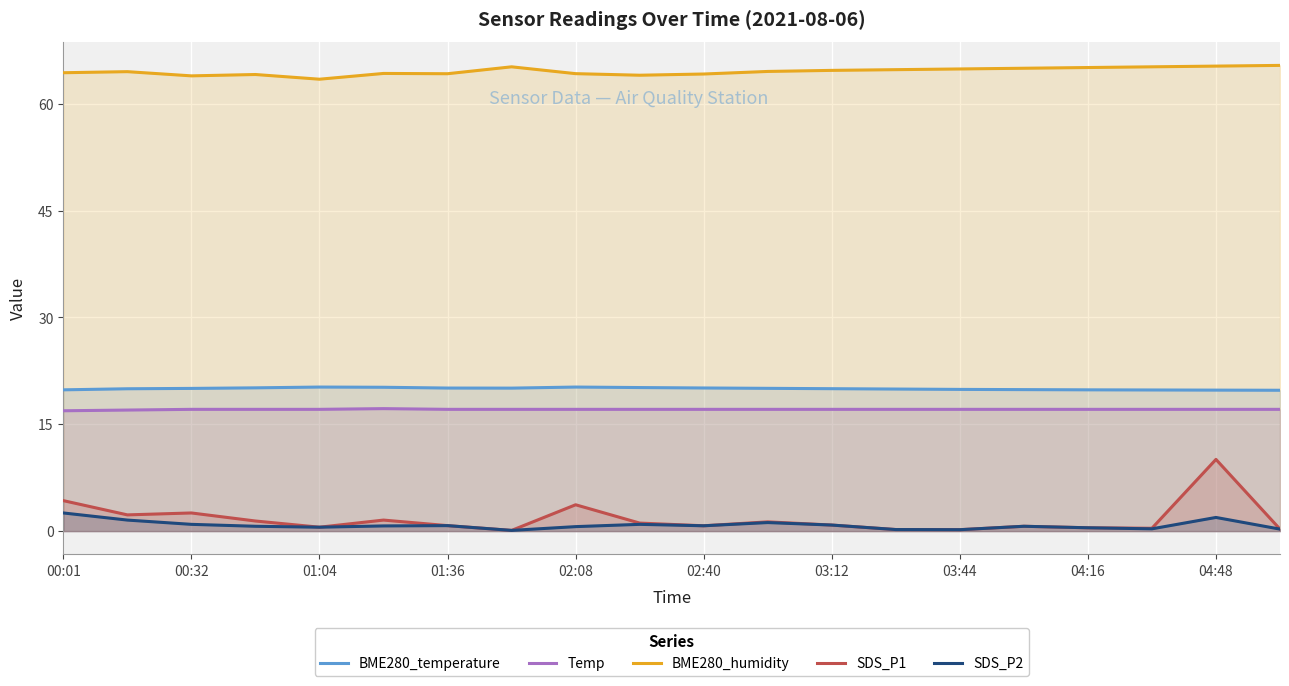

Rank the series by their maximum value, from highest to lowest.

BME280_humidity, BME280_temperature, Temp, SDS_P1, SDS_P2